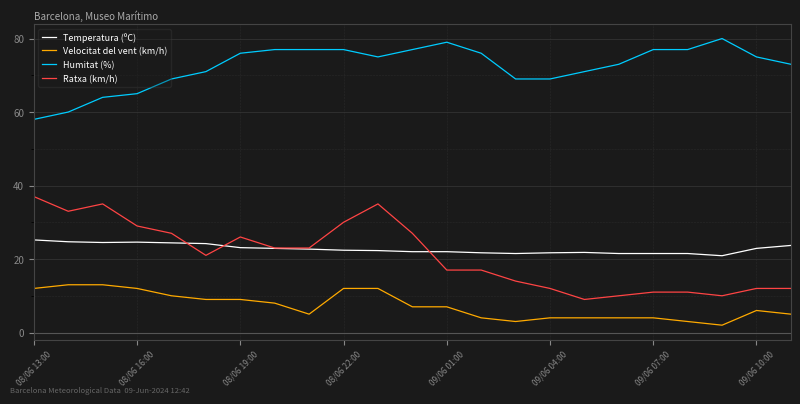

What is the smallest value displayed?

2.0